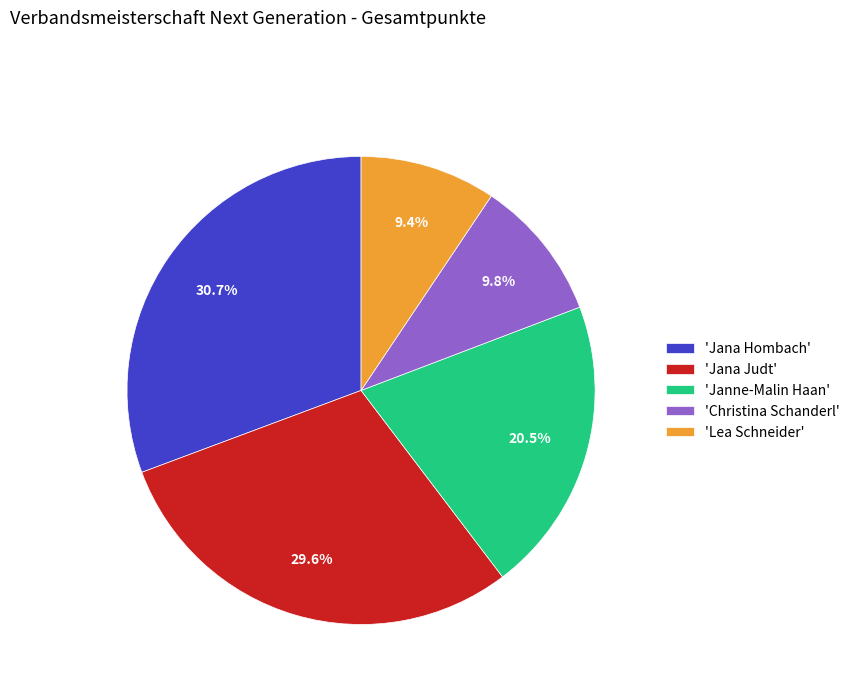

What is the total percentage of 'Christina Schanderl' and 'Janne-Malin Haan'?

30.3%